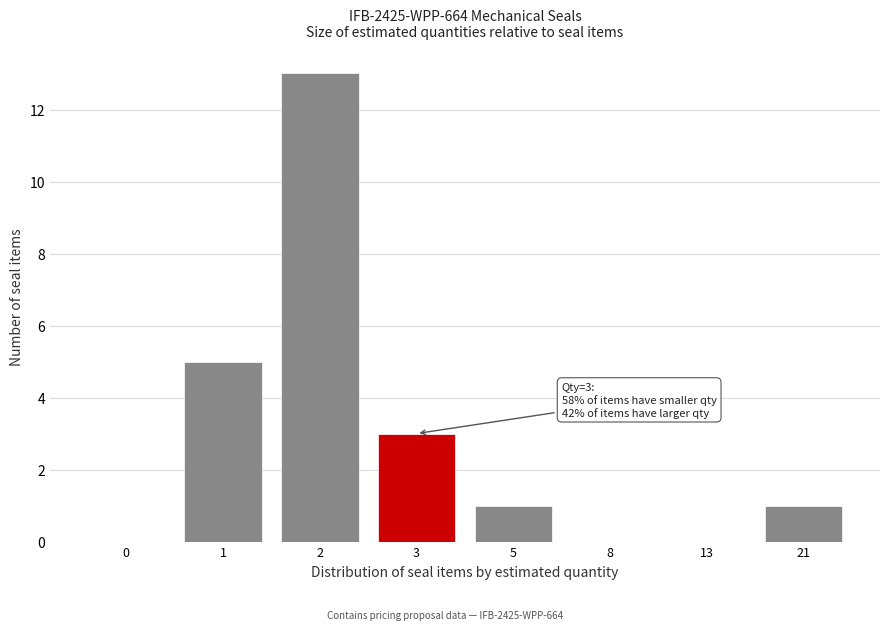

Reading left to right, list all the values displayed in this chart.

0=0	1=5	2=13	3=3	5=1	8=0	13=0	21=1